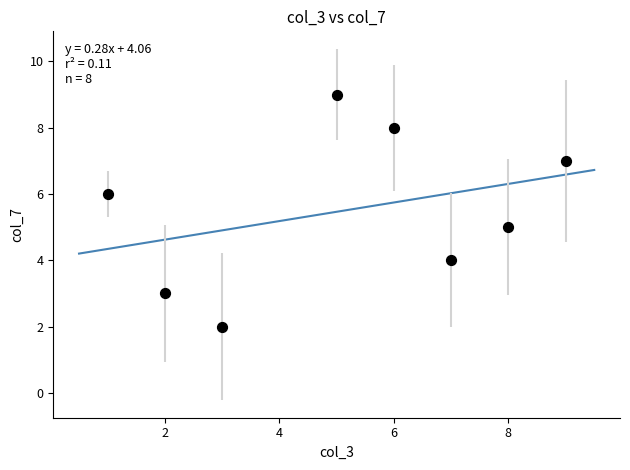

What is the range of Y values (max minus min)?

7